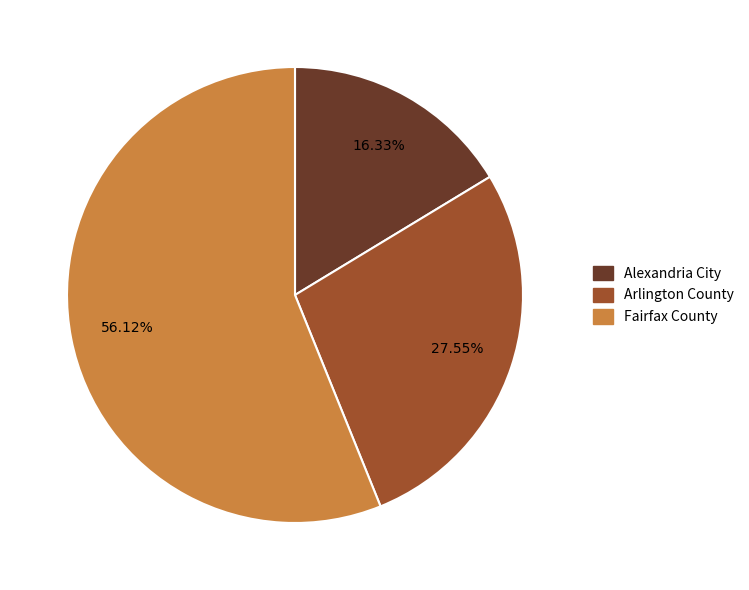

Does any single category account for the majority?

Yes